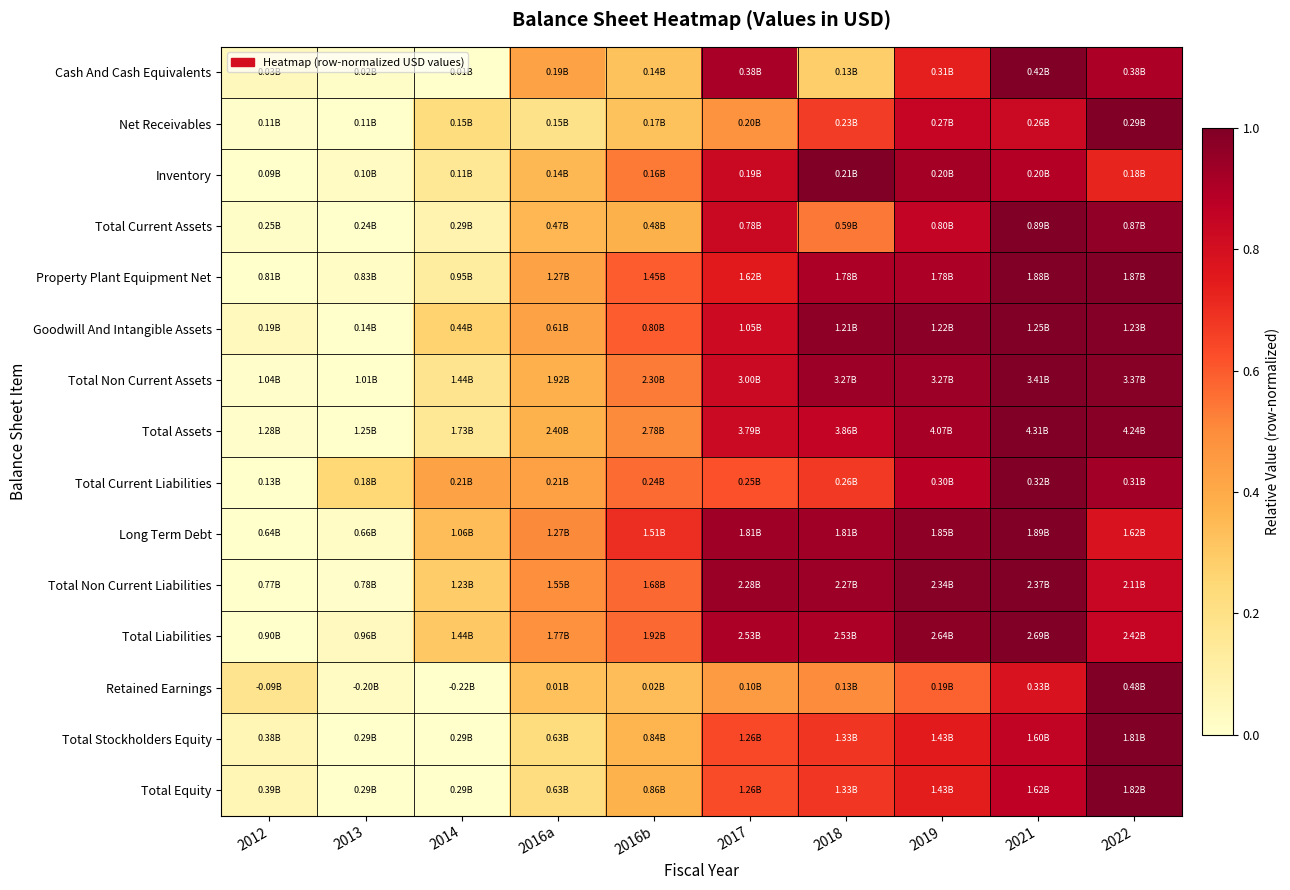

Which label corresponds to the smallest value in the chart?

2014